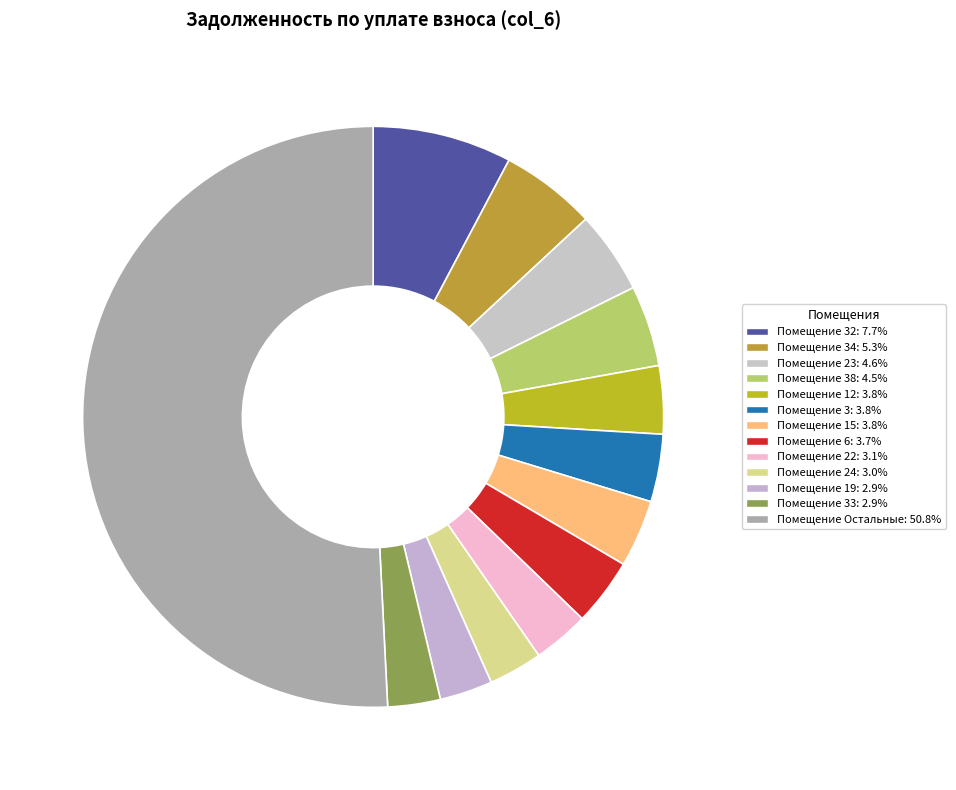

How many segments does this pie chart have?

13